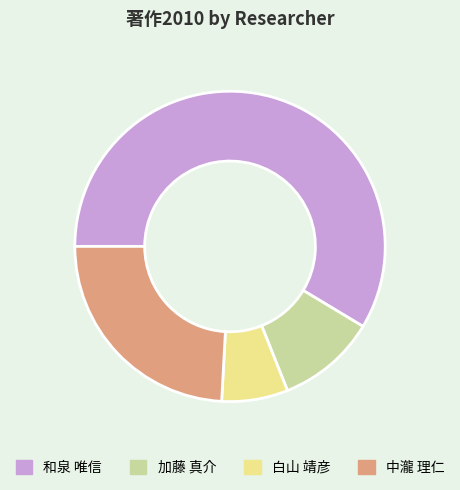

What is the largest slice in the pie chart?

和泉 唯信